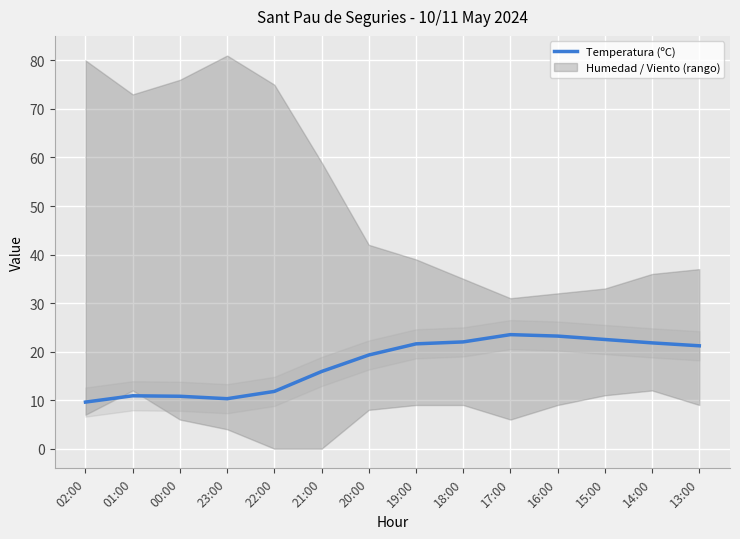

What is the maximum value shown in the chart?

23.5